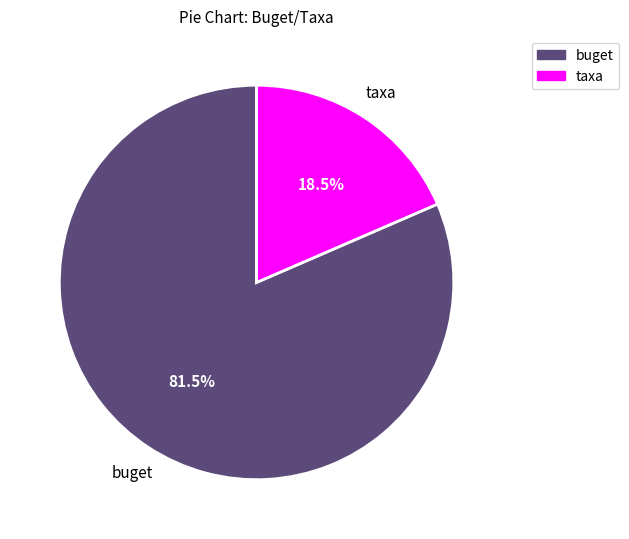

Combined, do taxa and buget account for over 50%?

Yes